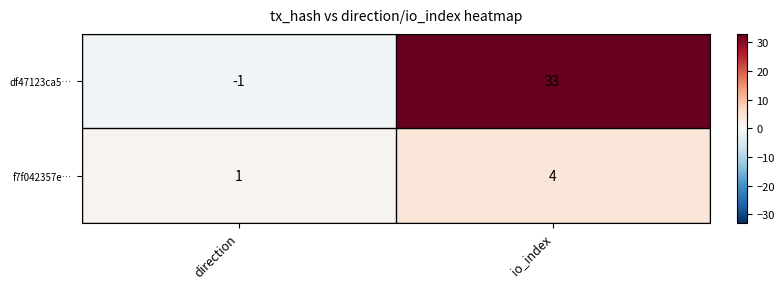

Where is df47123ca5… nearest to the value 16?

direction